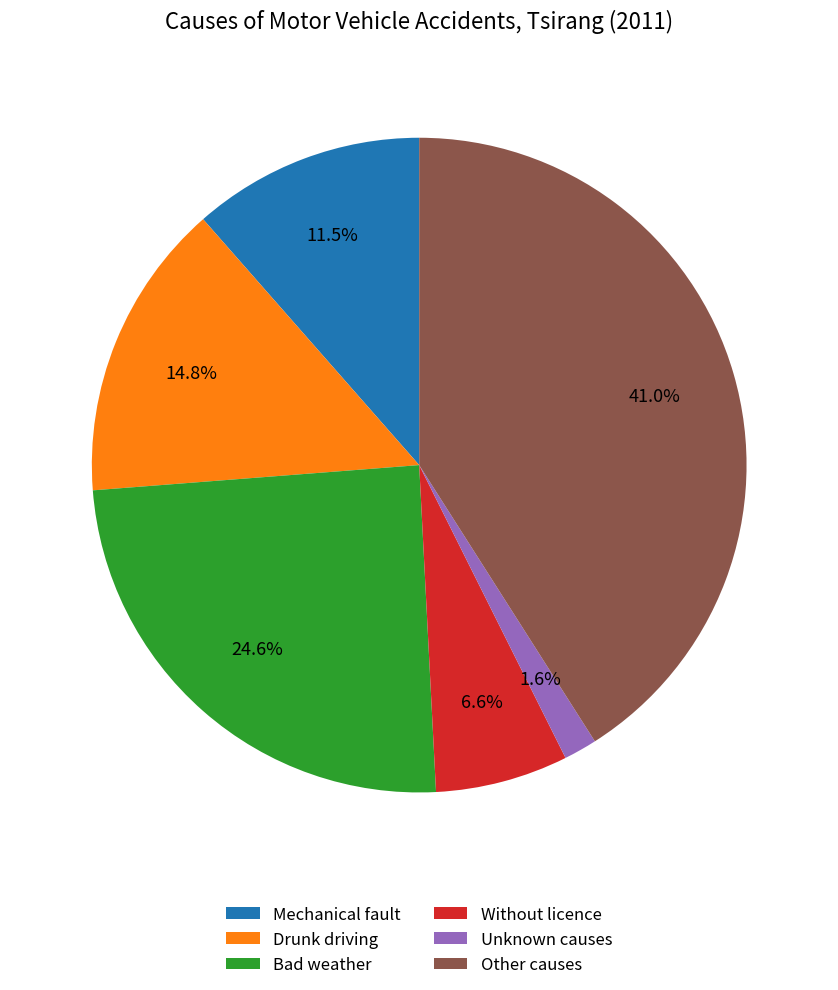

How many slices are in this pie chart?

6